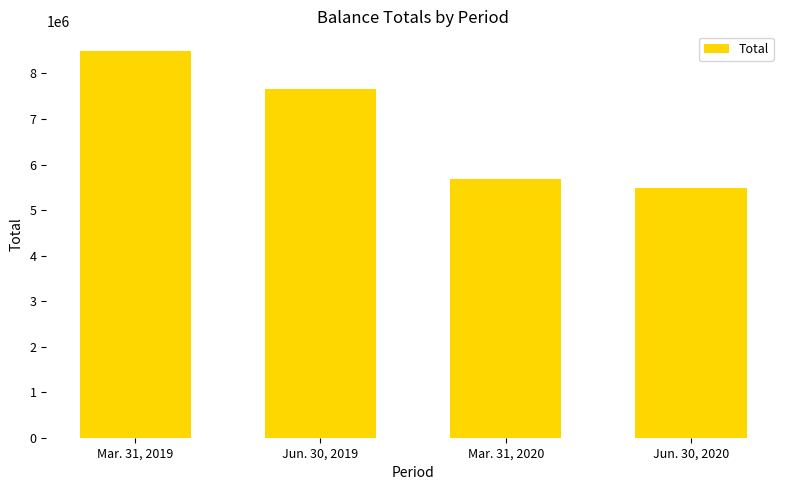

What position from the right is Jun. 30, 2019?

3